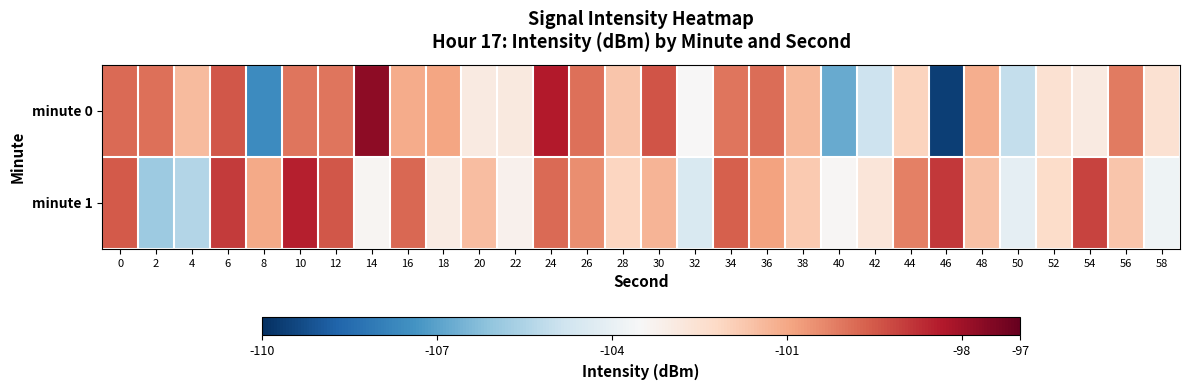

What is the spread (max minus min) of values at 46?

10.7